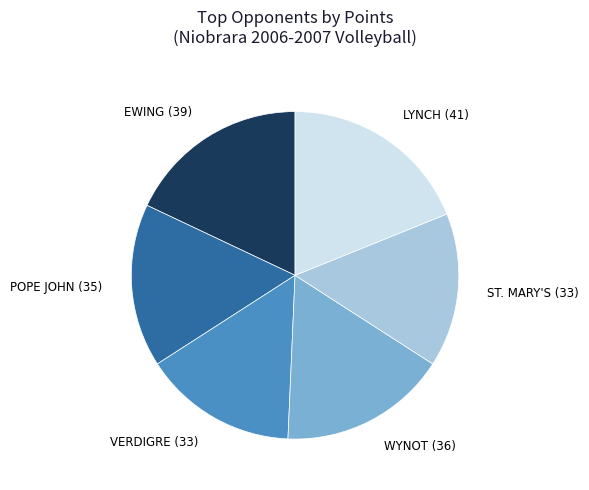

How many slices are in this pie chart?

6